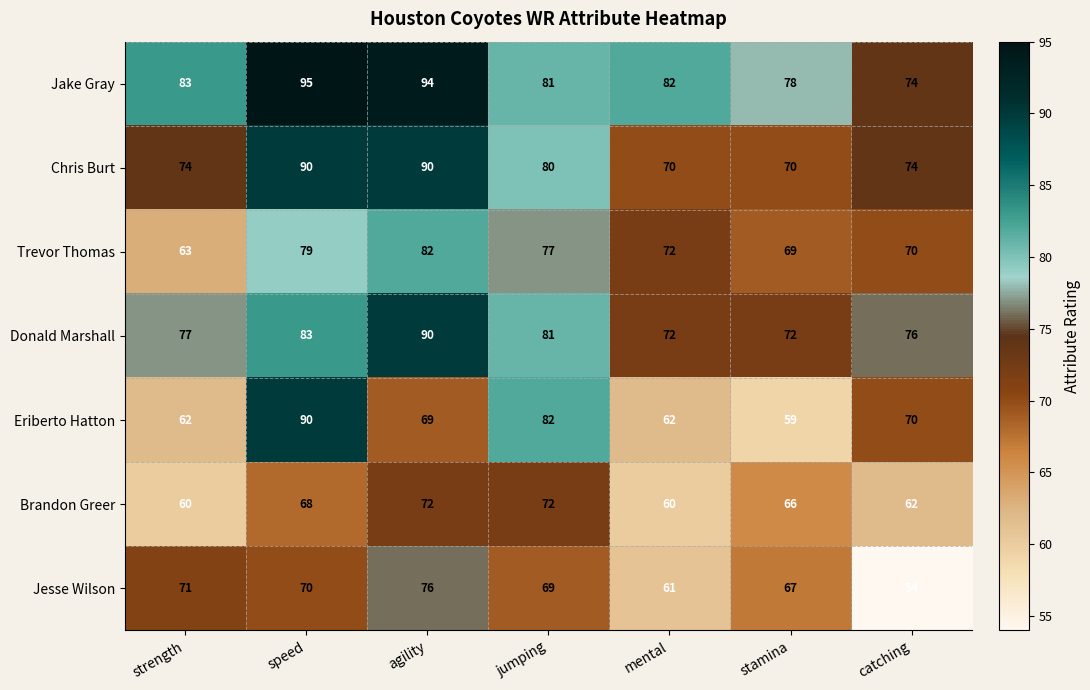

How many data points in Brandon Greer are less than 66?

3